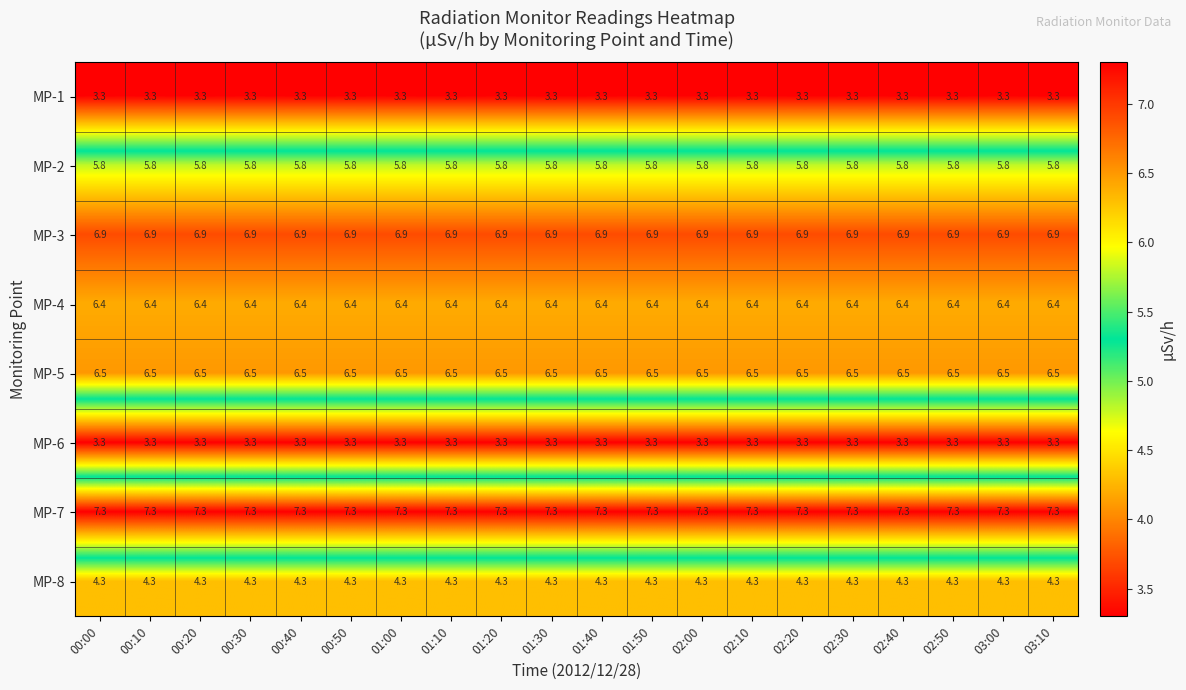

What is the maximum value shown in the chart?

7.3